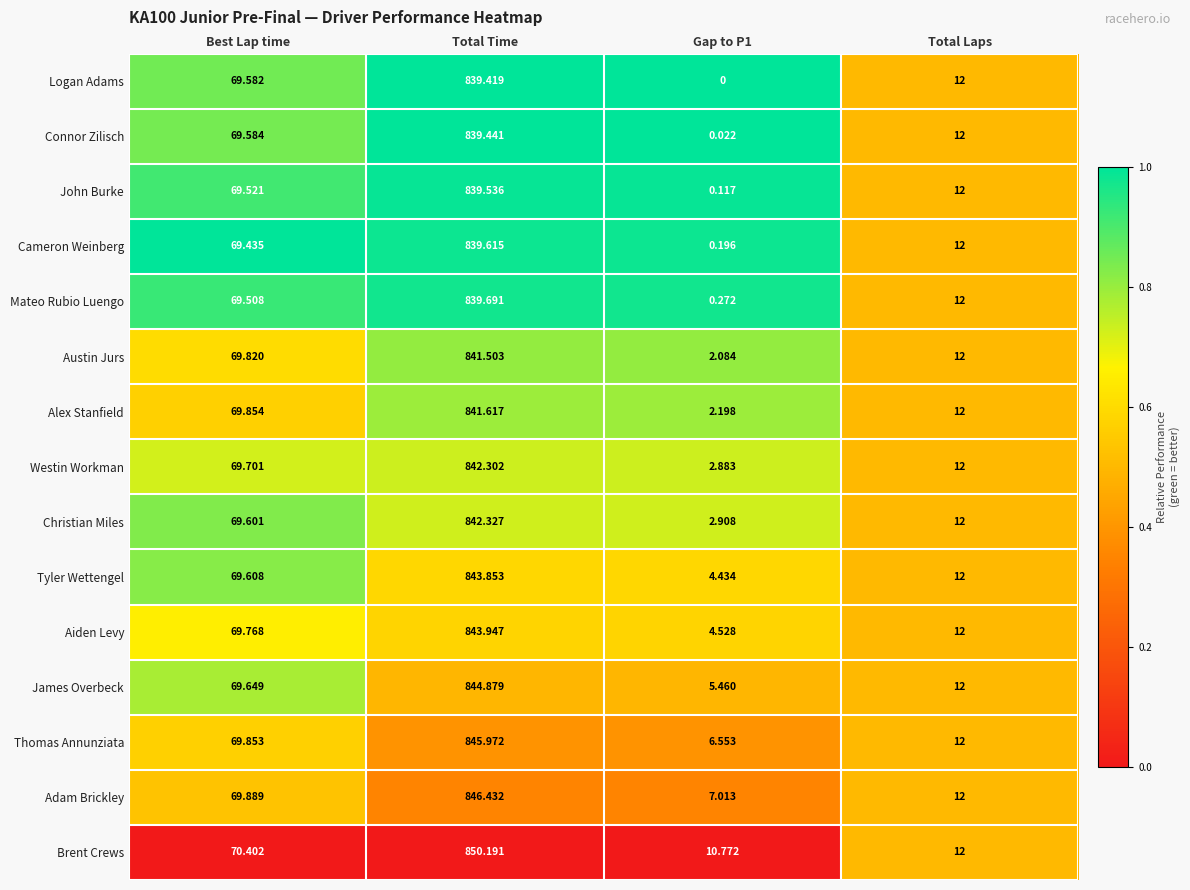

At which category is the sum across all series the highest?

Total Time